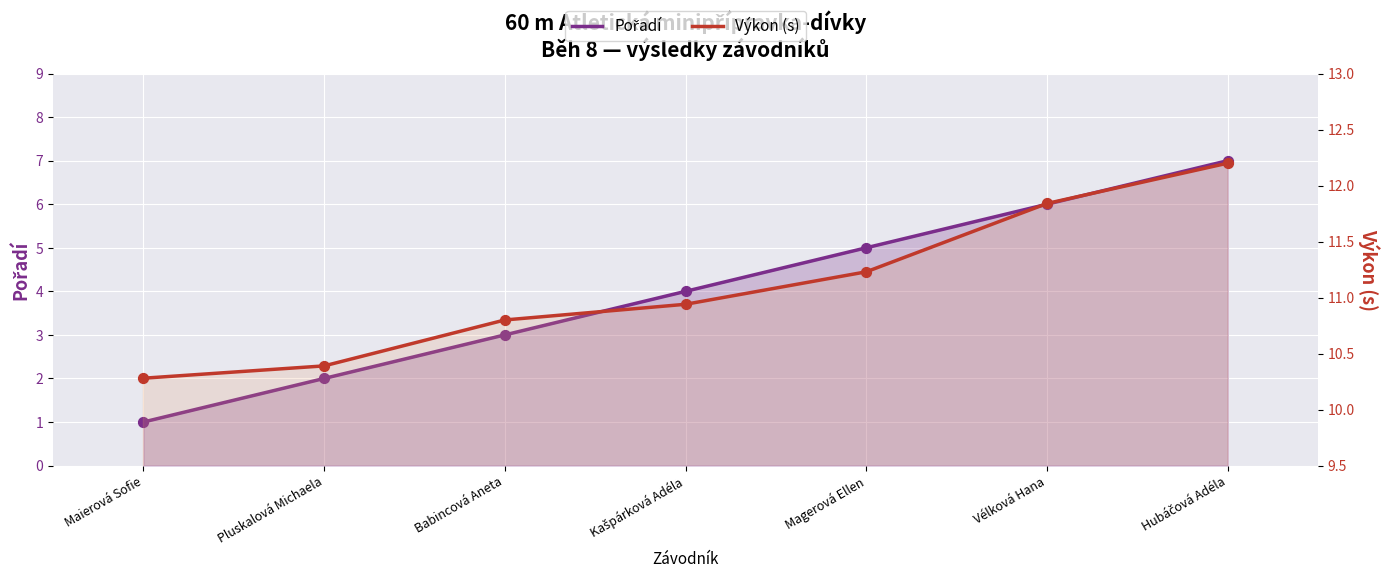

Which series has the largest Y range (max minus min)?

Pořadí